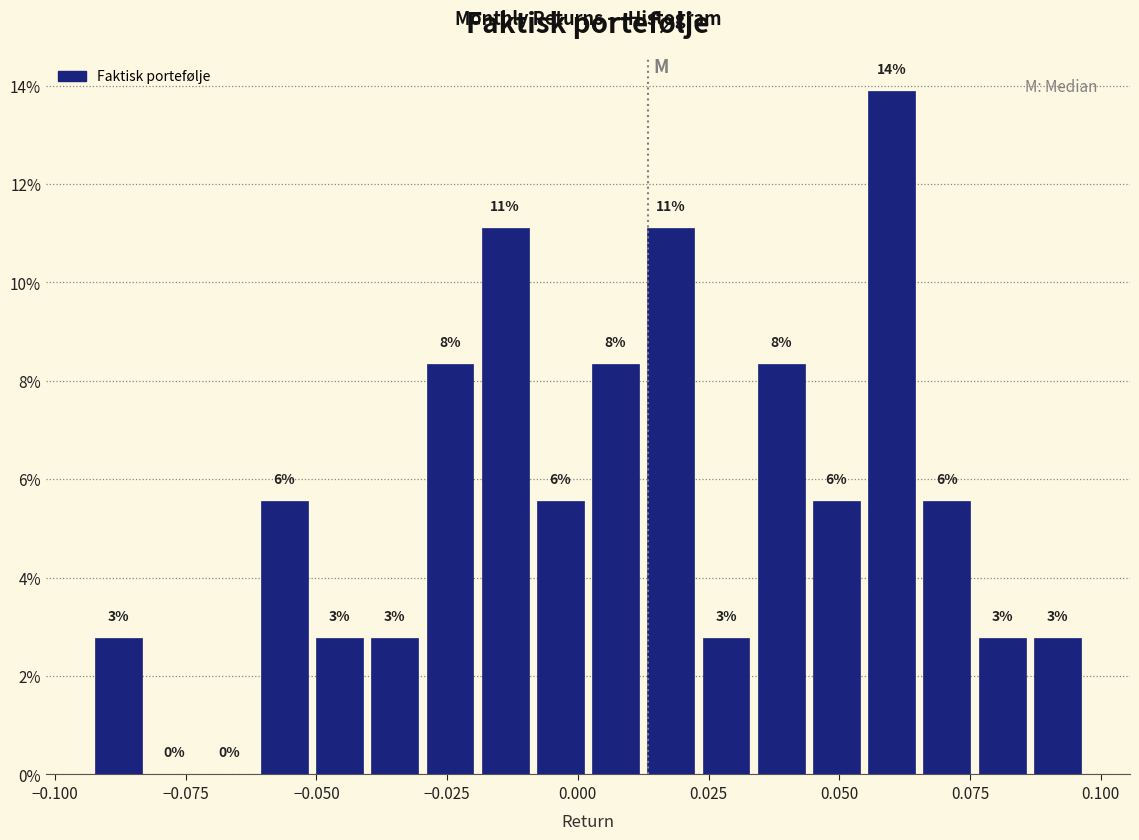

Read against the x-axis, roughly where is the centre of the tallest bar?

0.060